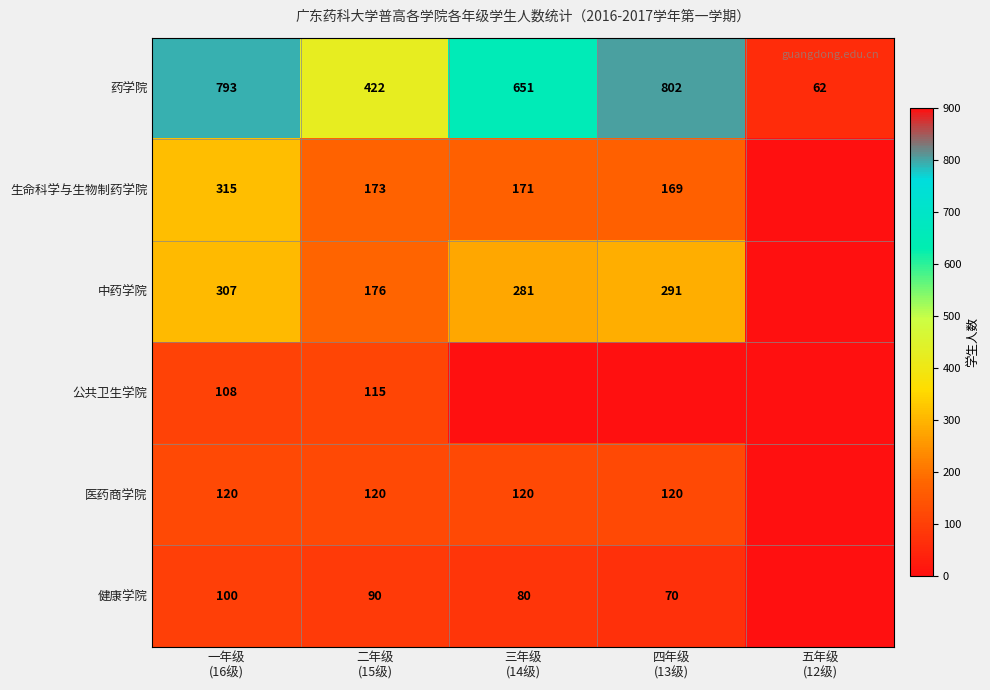

What is the average value of the 药学院 series?

546